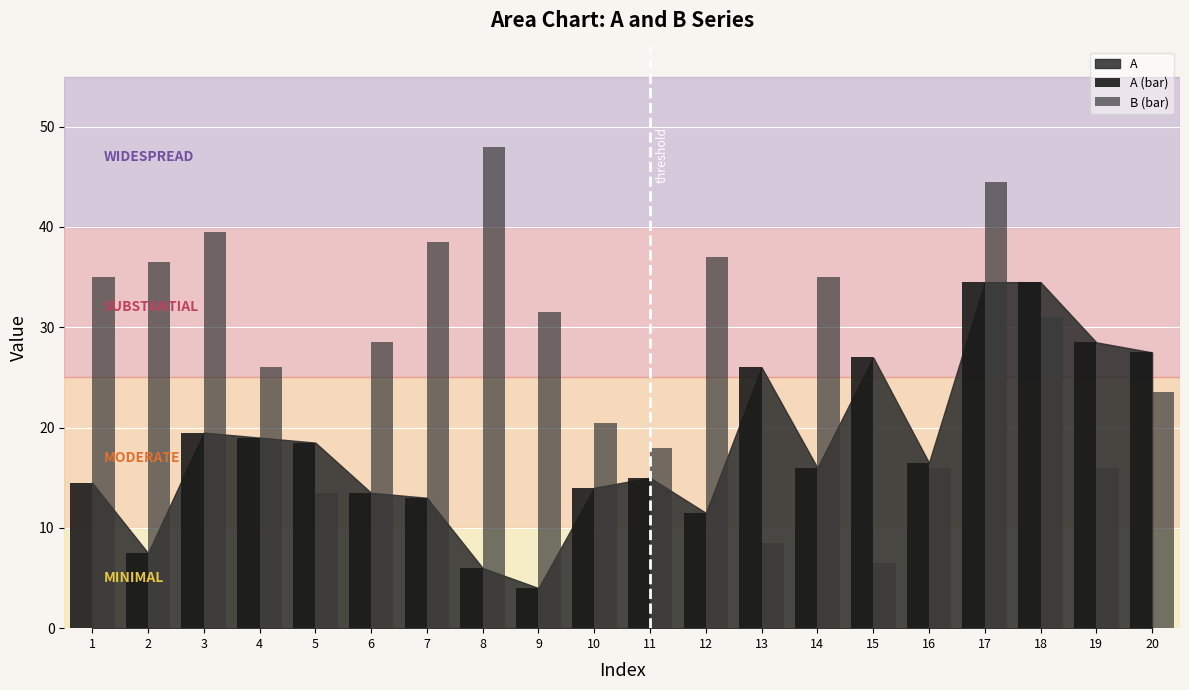

Which series has the widest spread of values?

B (bar)